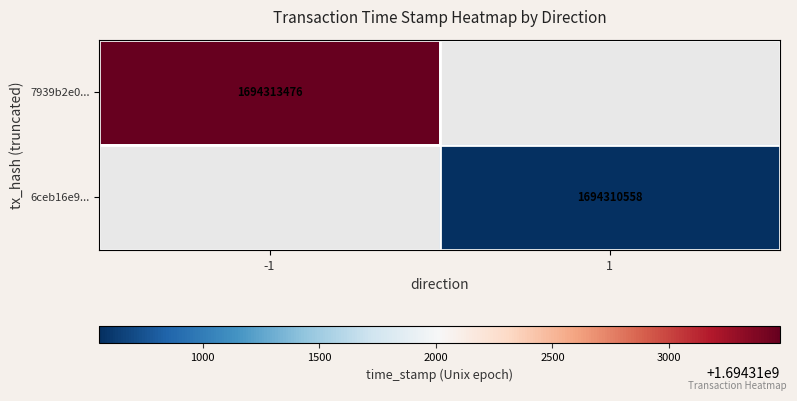

Which category has the lowest value across all series?

1